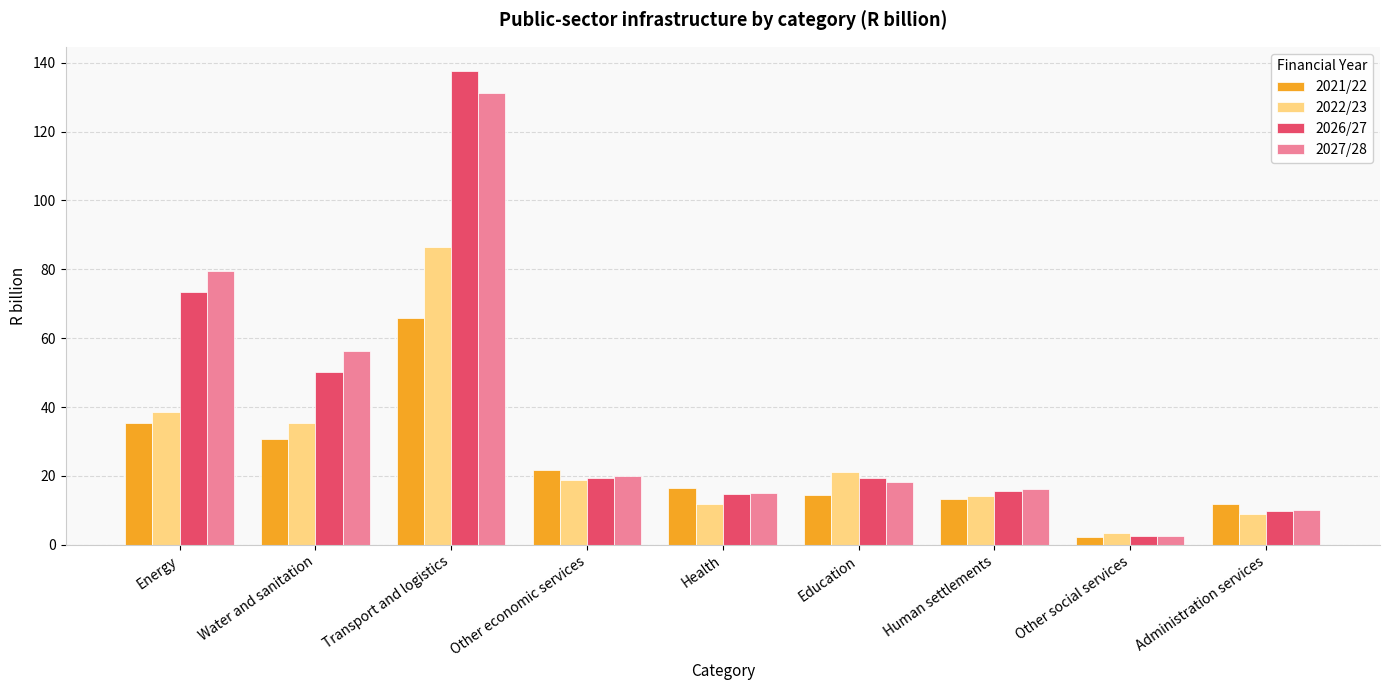

What is the sum of all 2026/27 values?

342.8